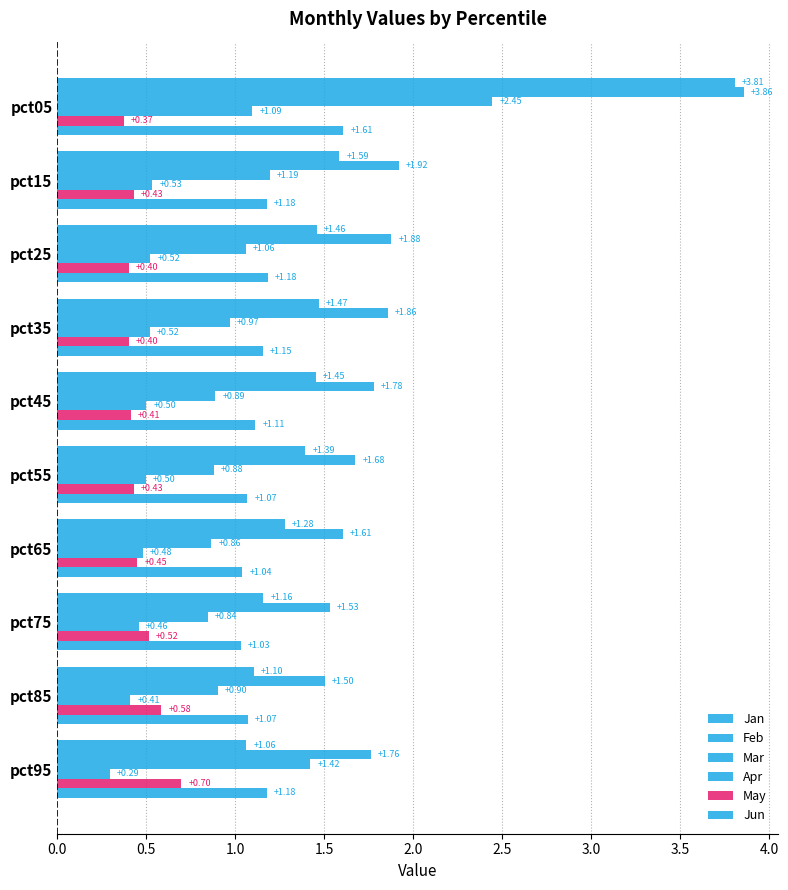

How many series are shown in this chart?

6